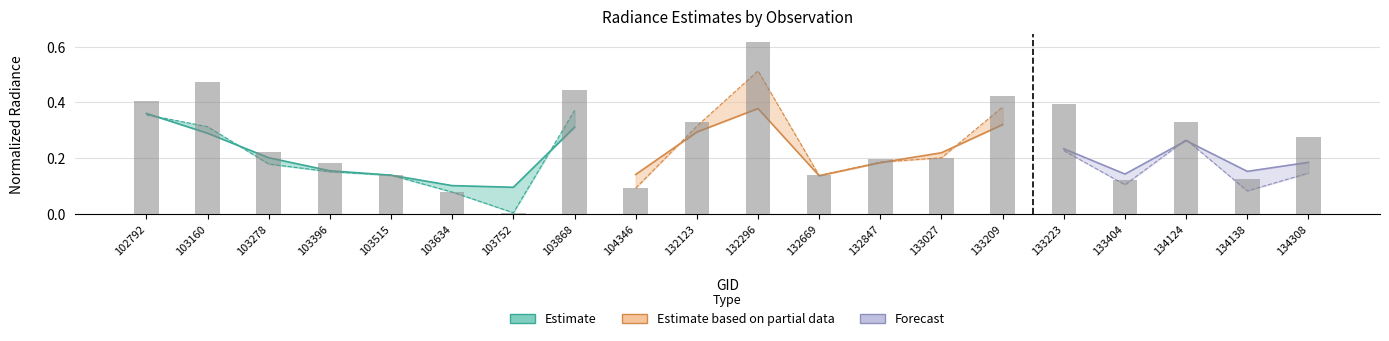

What is the change in value from 103278 to 103634?

-0.1